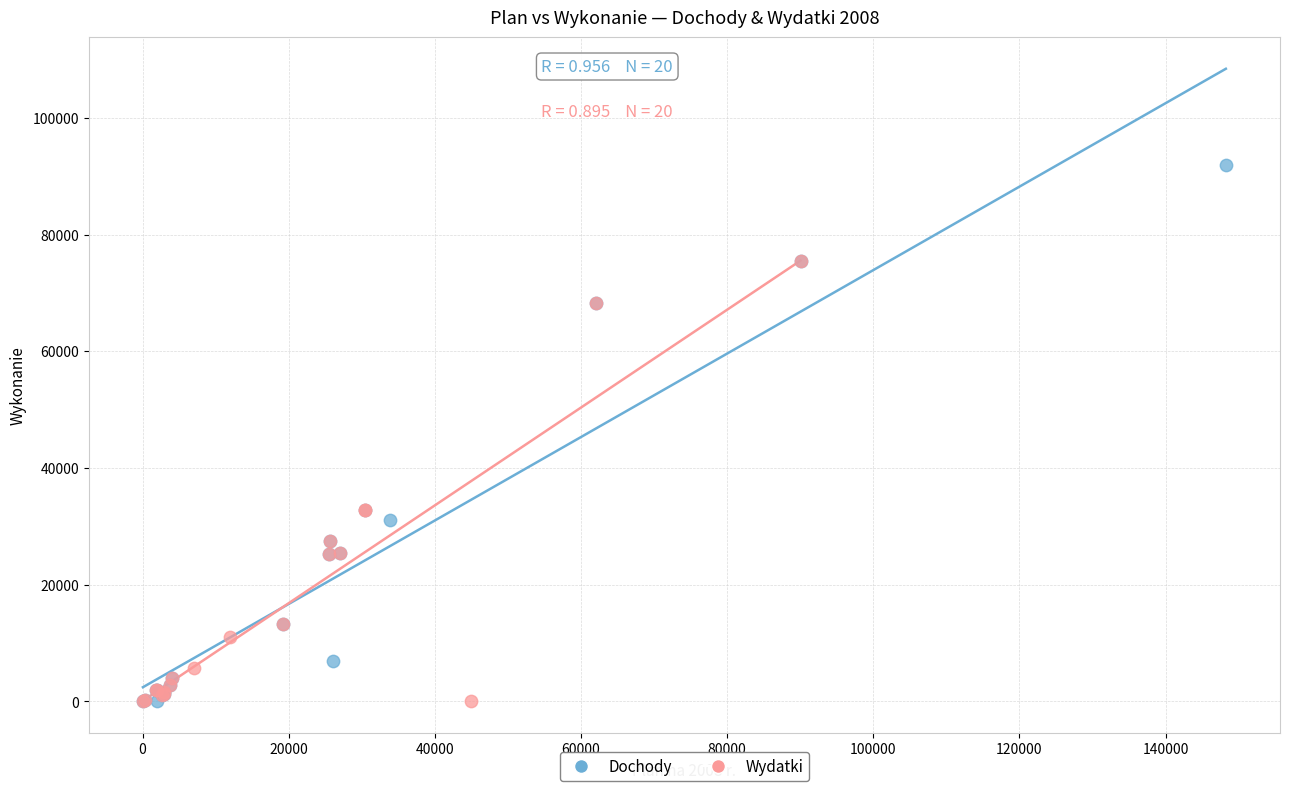

Which series has the widest spread of Y values?

Dochody